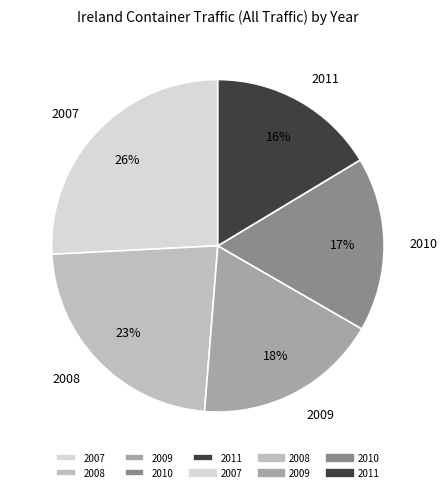

To the nearest percent, what is the difference between the 2011 and 2009 slice percentages?

2%